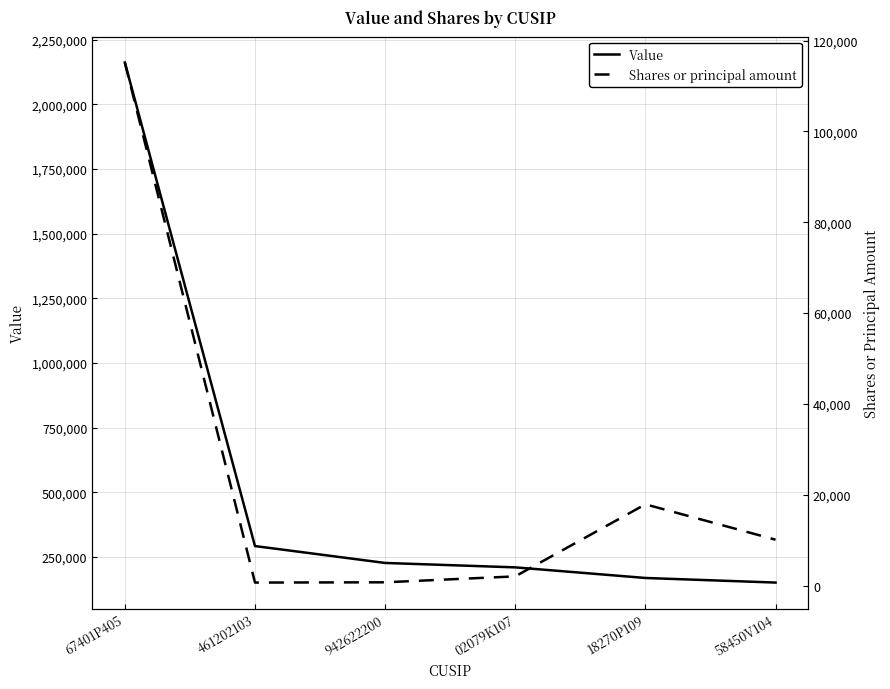

What is the label of the 2nd point from the right?

18270P109